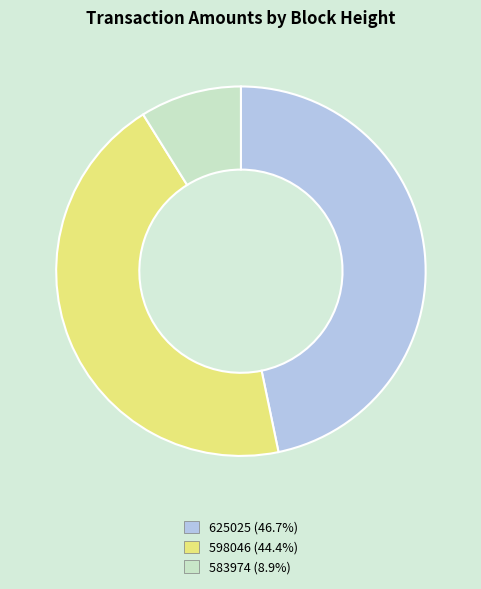

Which has a higher value, 583974 or 598046?

598046